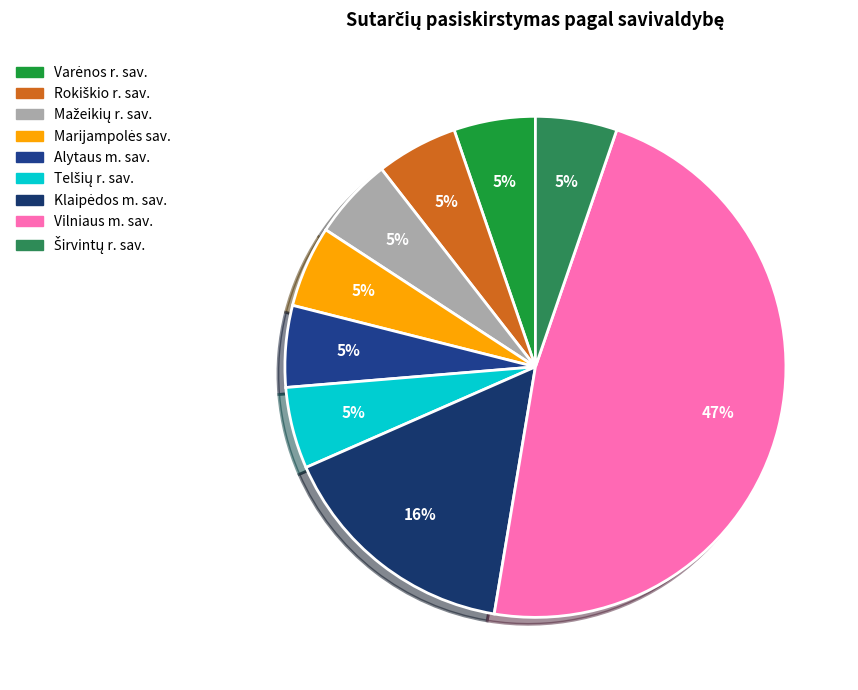

Is there a majority slice in this chart?

No